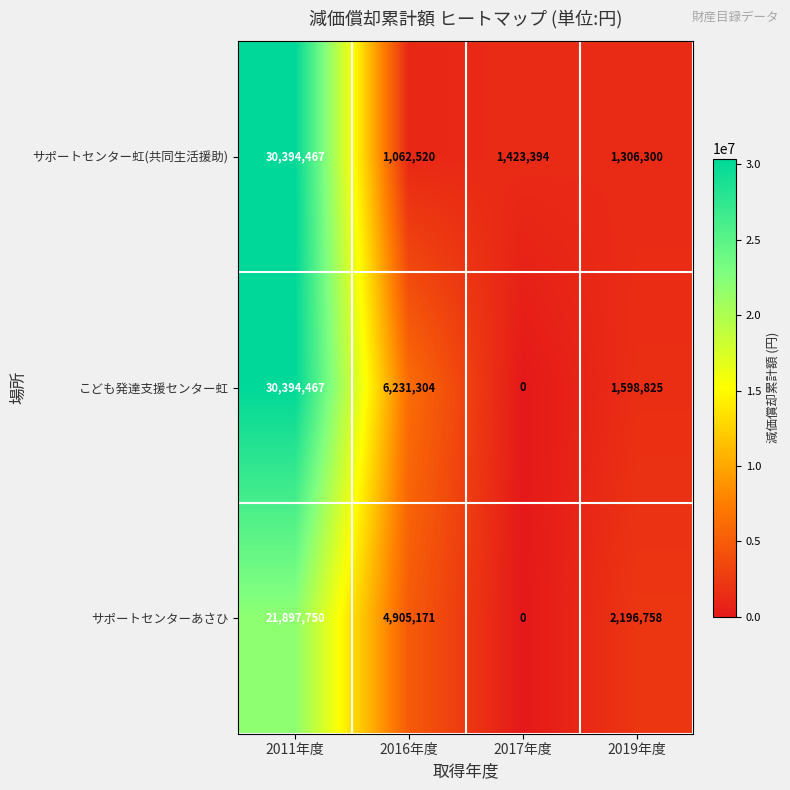

What is the minimum value for サポートセンター虹(共同生活援助)?

1062520